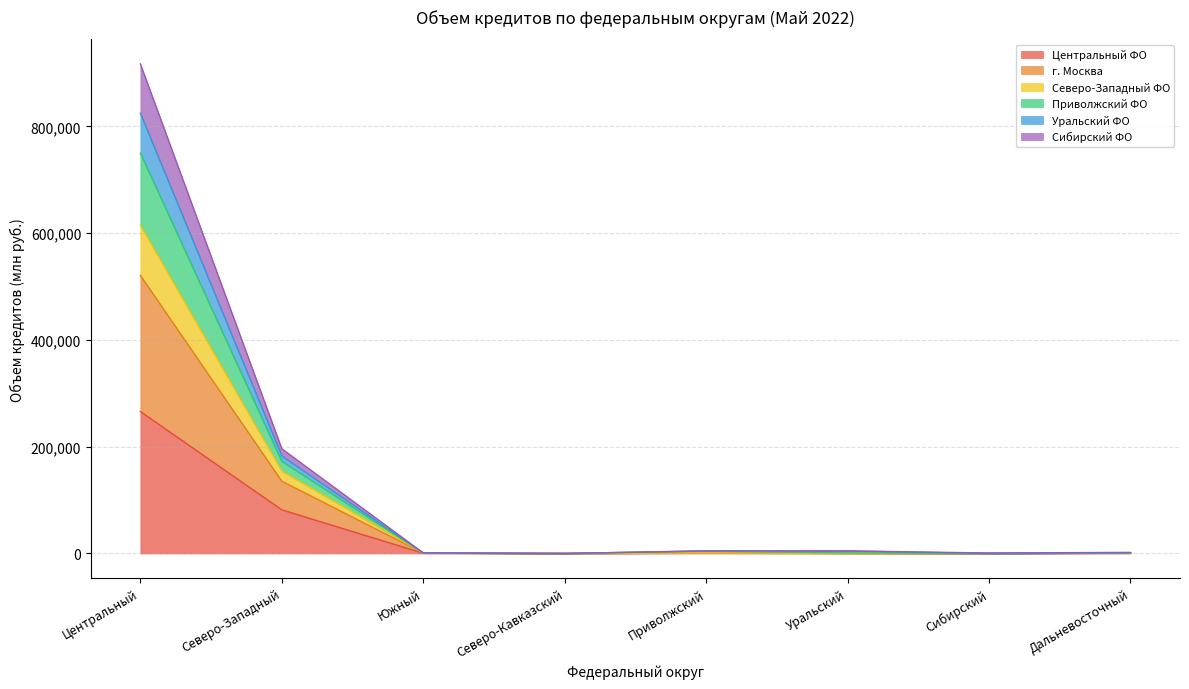

True or false: Уральский ФО and Центральный ФО cross at least once.

False